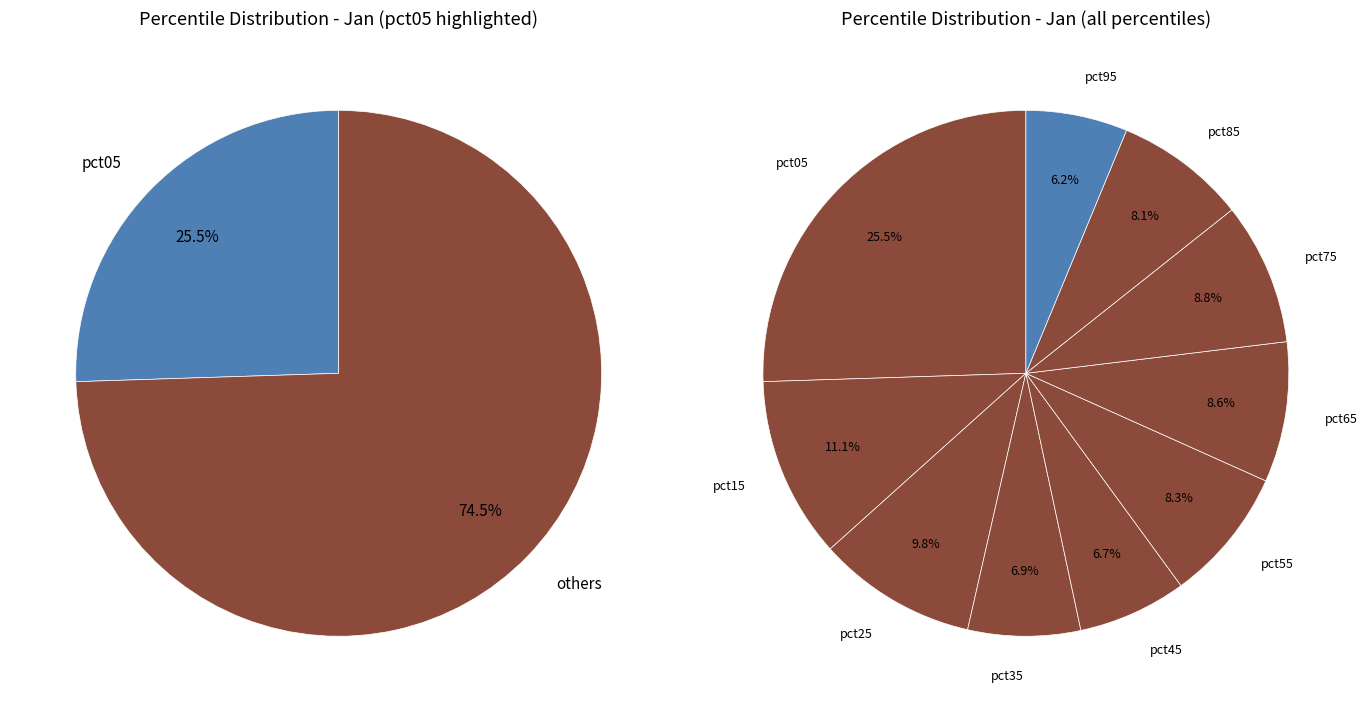

Is there any slice that represents more than half of the pie?

No